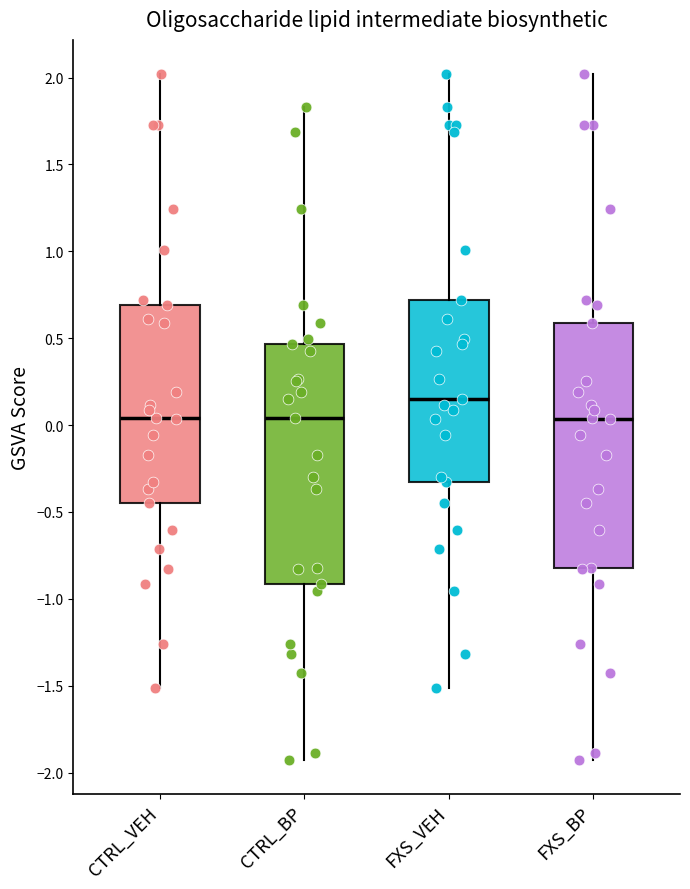

Where is the lower edge of the box for CTRL_VEH on the y-axis? The values are not printed on the chart, so give them approximately, as read against the axis.

-0.45